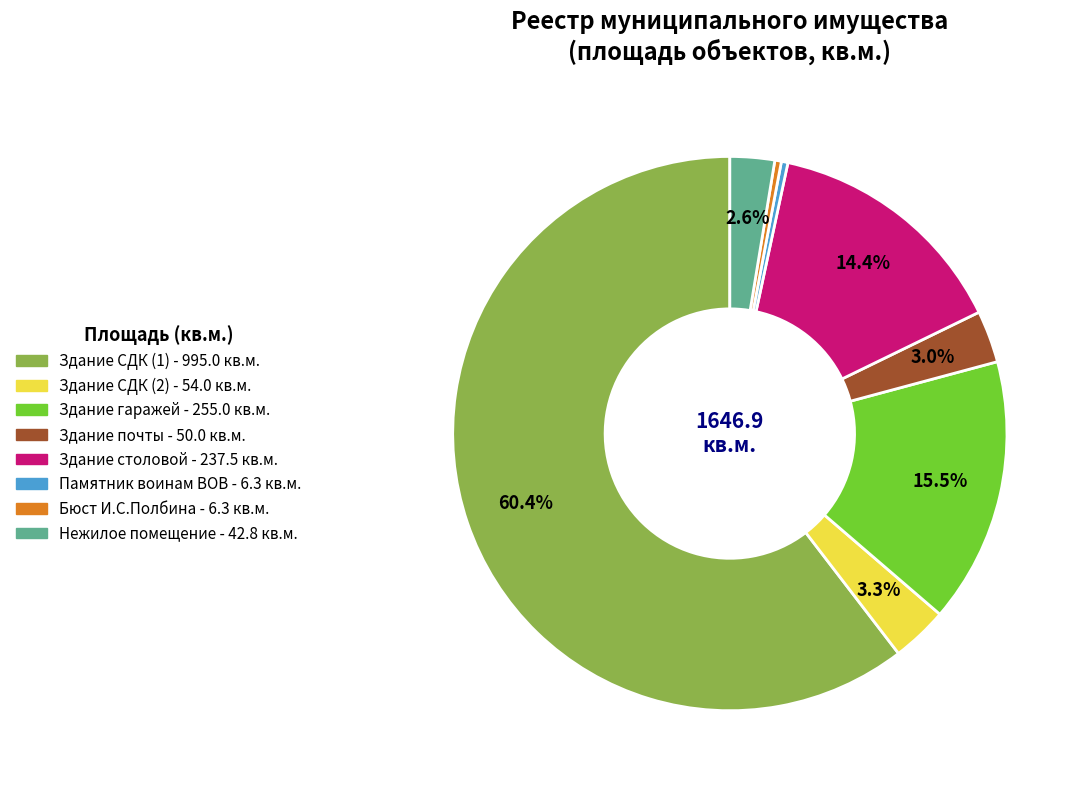

Combined, what portion of the pie is Здание почты and Здание гаражей?

18.5%